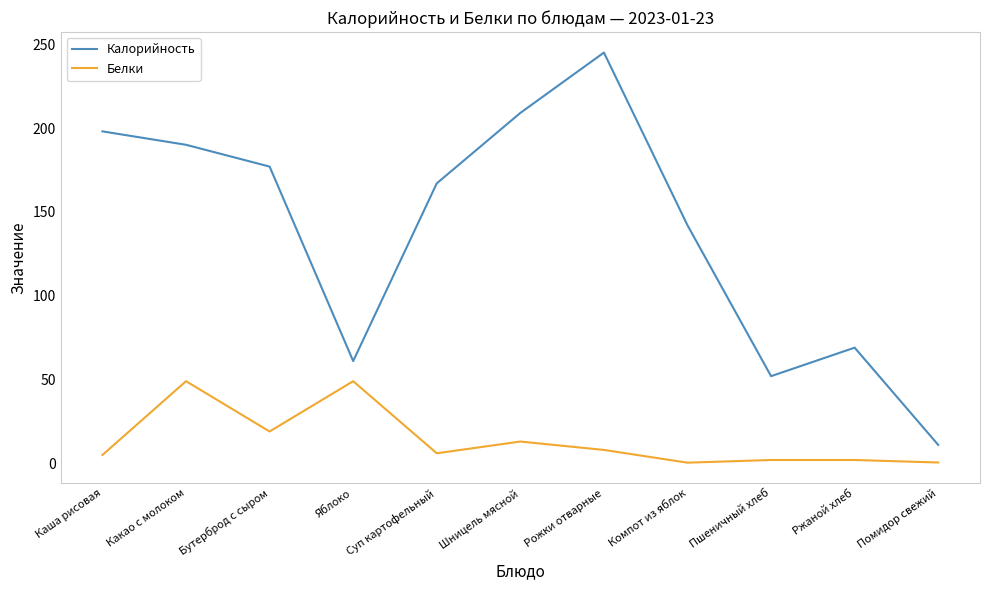

Which series has the largest total across all categories?

Калорийность